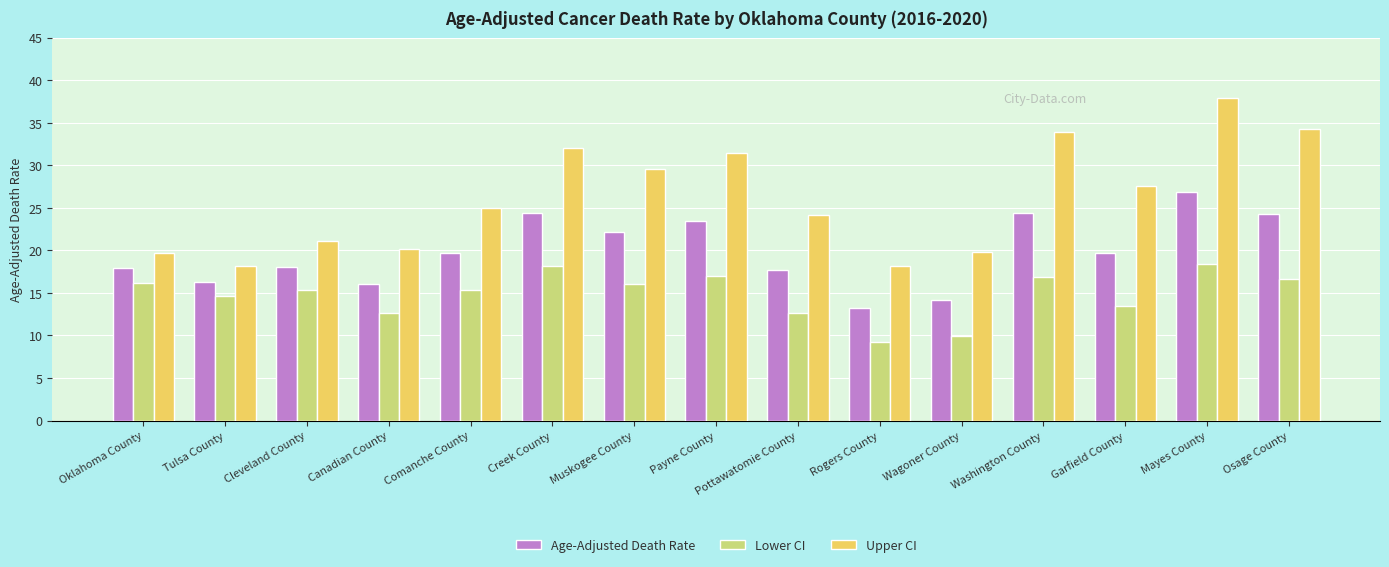

What are all the series names shown in the legend?

Age-Adjusted Death Rate, Lower CI, Upper CI